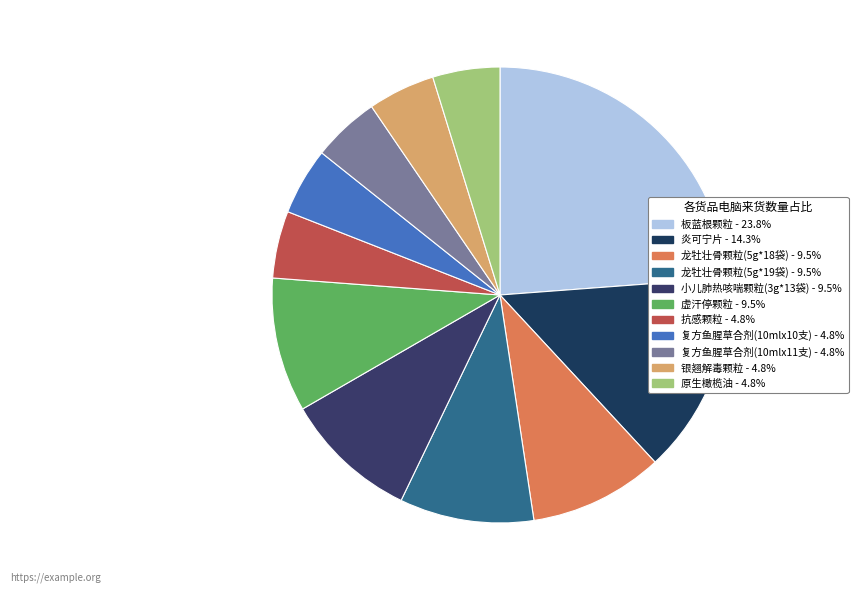

How many segments does this pie chart have?

11